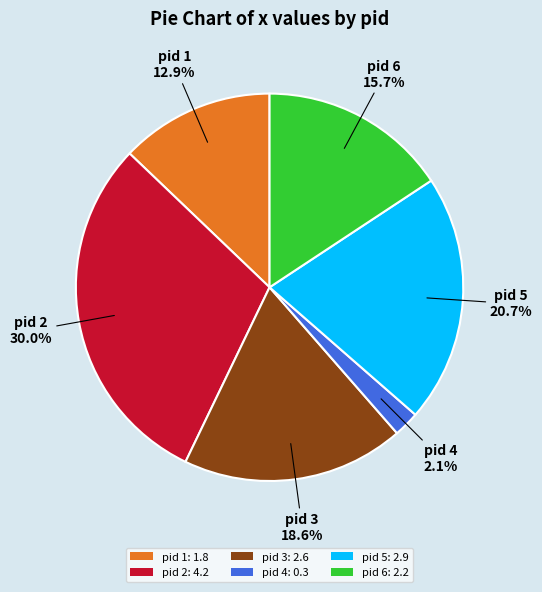

Between pid 5: 2.9 and pid 1: 1.8, which is larger?

pid 5: 2.9